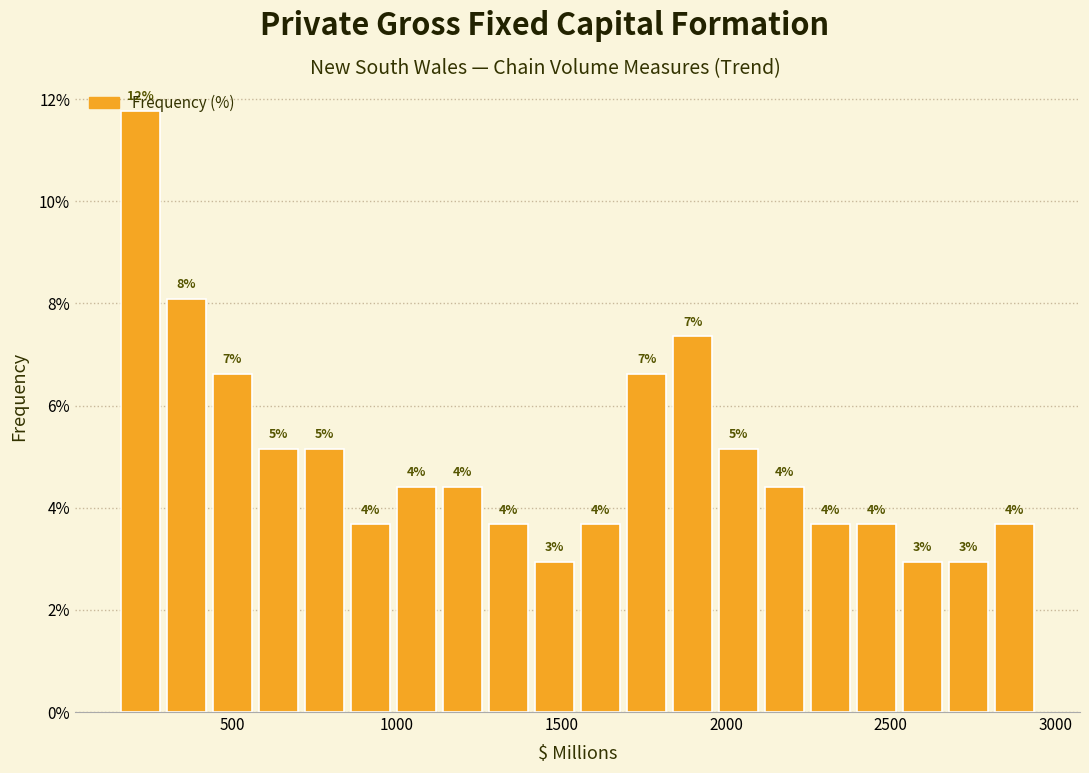

Read against the x-axis, roughly where is the centre of the tallest bar?

200